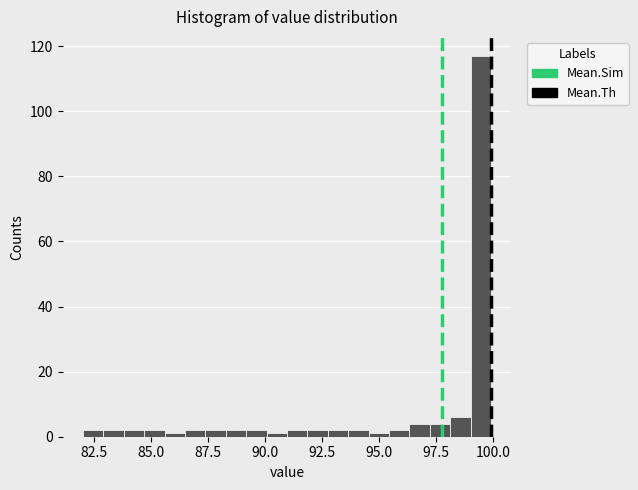

Read against the x-axis, roughly where is the centre of the tallest bar?

99.5